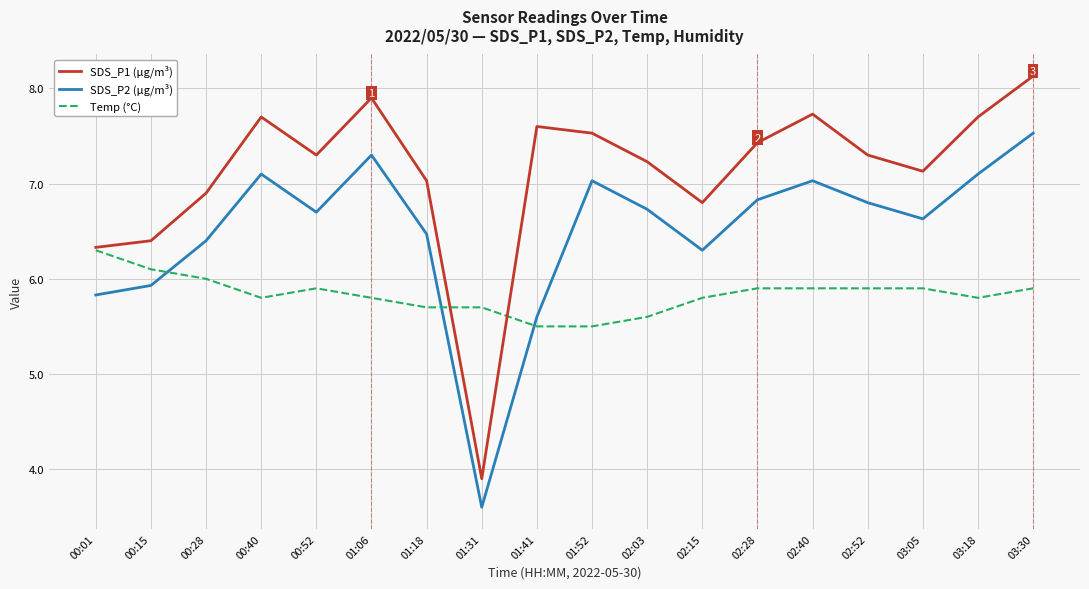

Reading left to right, list all the values displayed in this chart.

SDS_P1 (µg/m³): 00:01=6.3	00:15=6.4	00:28=6.9	00:40=7.7	00:52=7.3	01:06=7.9	01:18=7.0	01:31=3.9	01:41=7.6	01:52=7.5	02:03=7.2	02:15=6.8	02:28=7.4	02:40=7.7	02:52=7.3	03:05=7.1	03:18=7.7	03:30=8.1
SDS_P2 (µg/m³): 00:01=5.8	00:15=5.9	00:28=6.4	00:40=7.1	00:52=6.7	01:06=7.3	01:18=6.5	01:31=3.6	01:41=5.6	01:52=7.0	02:03=6.7	02:15=6.3	02:28=6.8	02:40=7.0	02:52=6.8	03:05=6.6	03:18=7.1	03:30=7.5
Temp (°C): 00:01=6.3	00:15=6.1	00:28=6.0	00:40=5.8	00:52=5.9	01:06=5.8	01:18=5.7	01:31=5.7	01:41=5.5	01:52=5.5	02:03=5.6	02:15=5.8	02:28=5.9	02:40=5.9	02:52=5.9	03:05=5.9	03:18=5.8	03:30=5.9